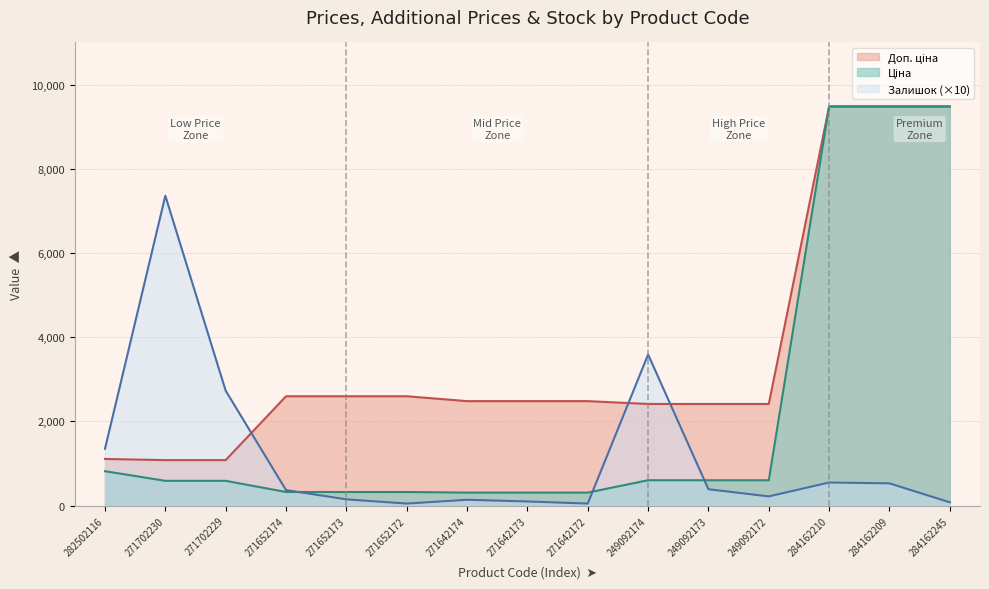

The value of Ціна at 249092172 is 281.9. True or false?

False